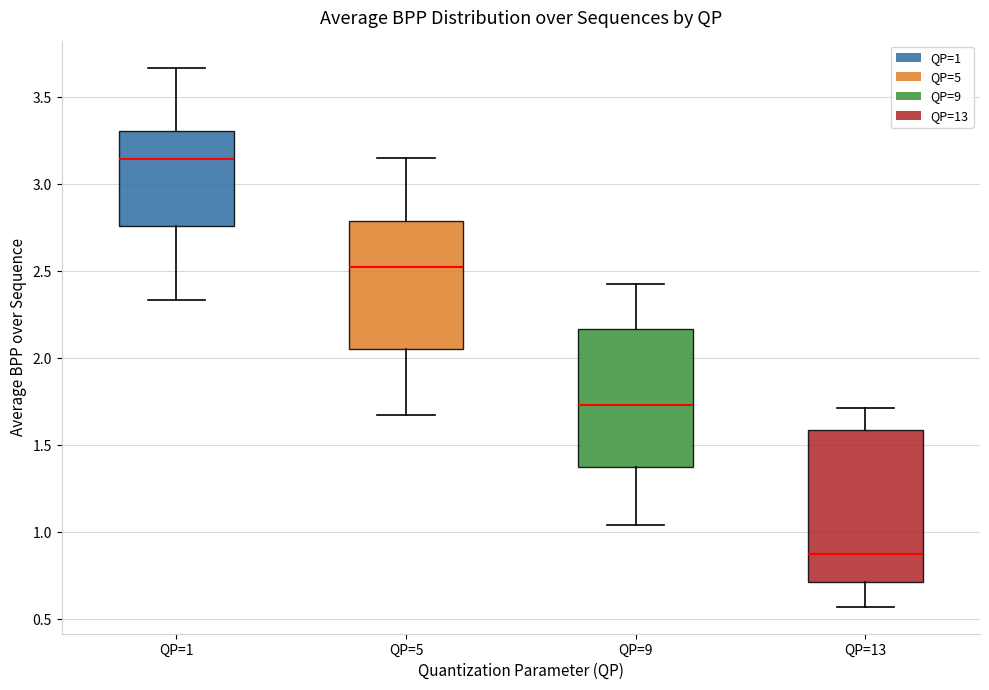

Reading left to right, transcribe this box plot: for each box, give where its median line is, the range the box spans, and where its two whiskers end, as read against the y-axis. The values are not printed on the chart, so give them approximately, as read against the axis.

QP=1: median 3.15, box 2.75 to 3.30, whiskers 2.35 to 3.65
QP=5: median 2.55, box 2.05 to 2.80, whiskers 1.65 to 3.15
QP=9: median 1.75, box 1.40 to 2.15, whiskers 1.05 to 2.40
QP=13: median 0.85, box 0.70 to 1.60, whiskers 0.55 to 1.70